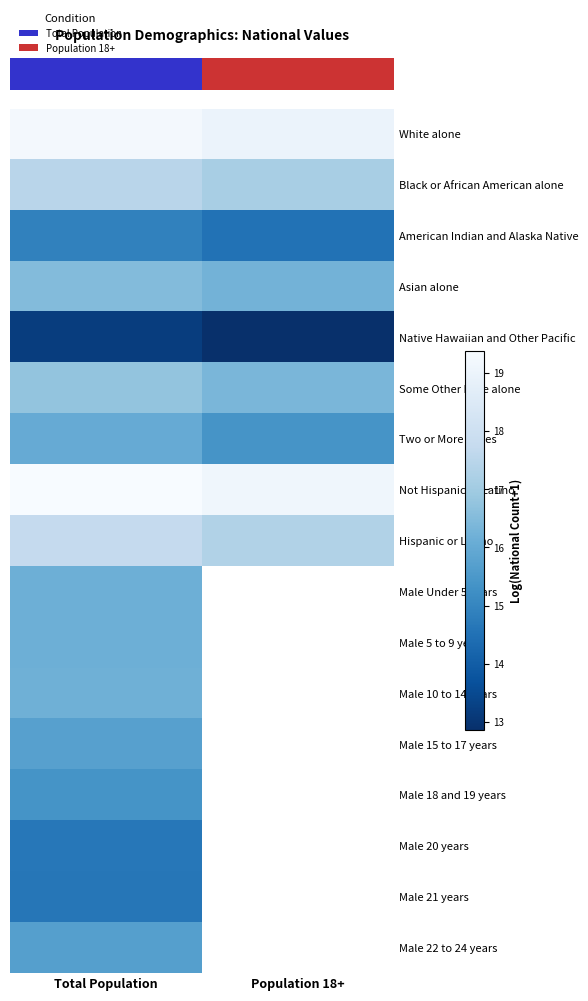

How many values in row_14 are above zero?

1